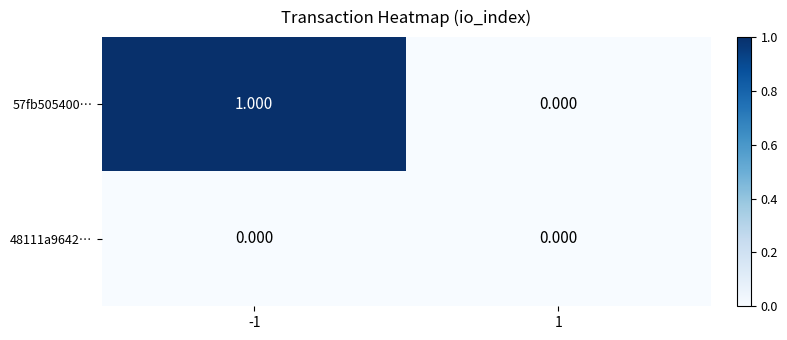

Is the value of 57fb505400… at -1 greater than the value of 48111a9642… at -1?

Yes